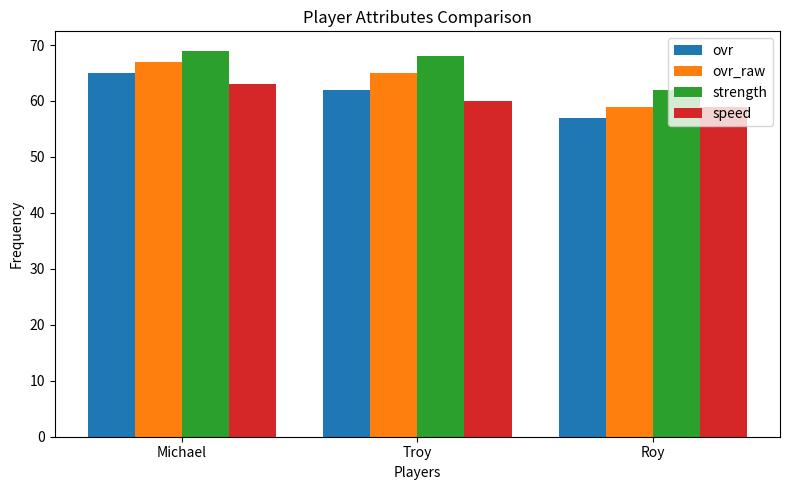

What are all the series names shown in the legend?

ovr, ovr_raw, strength, speed